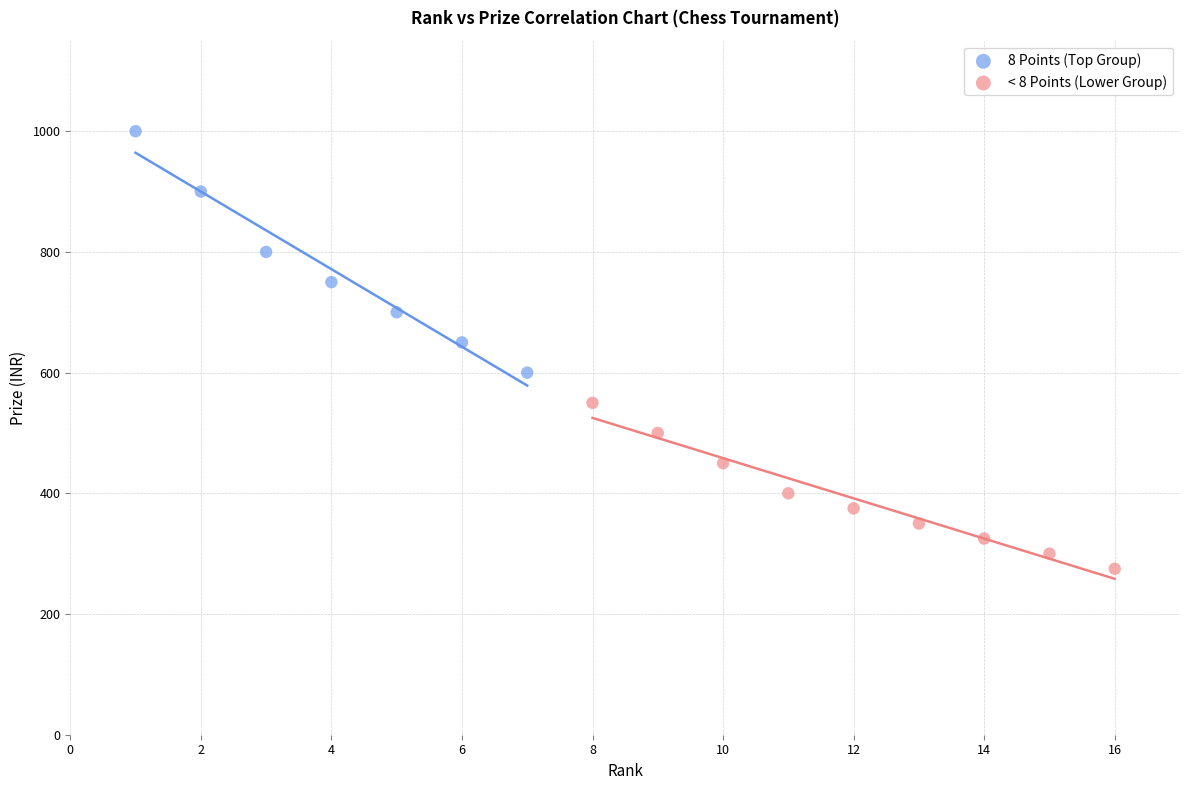

Which series reaches the maximum Y coordinate?

8 Points (Top Group)